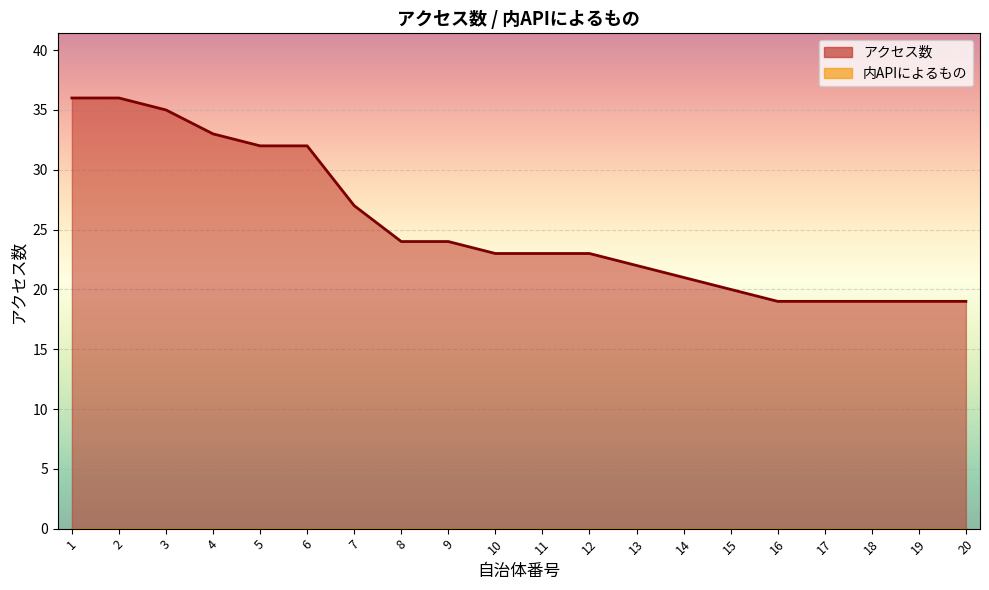

True or false: the data has more than 1 interior local peaks.

False